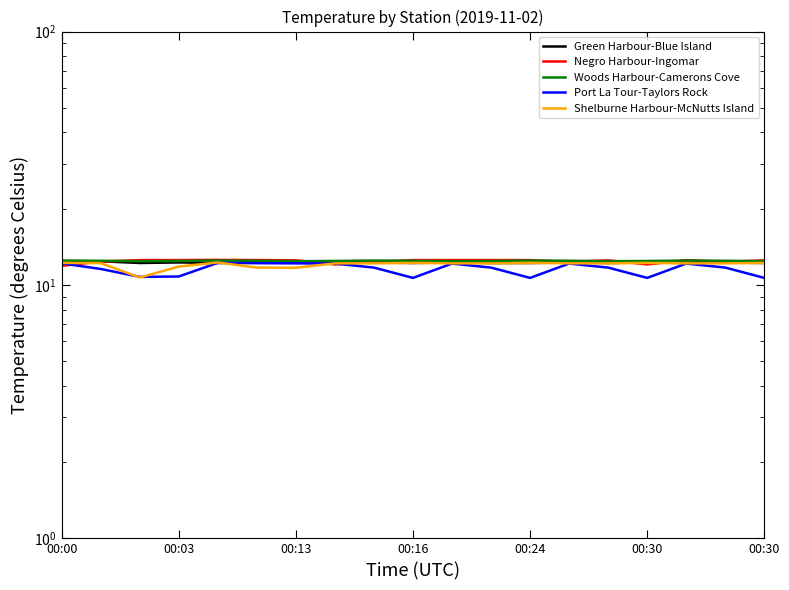

Is it true that Shelburne Harbour-McNutts Island equals 18.8 at 17?

False